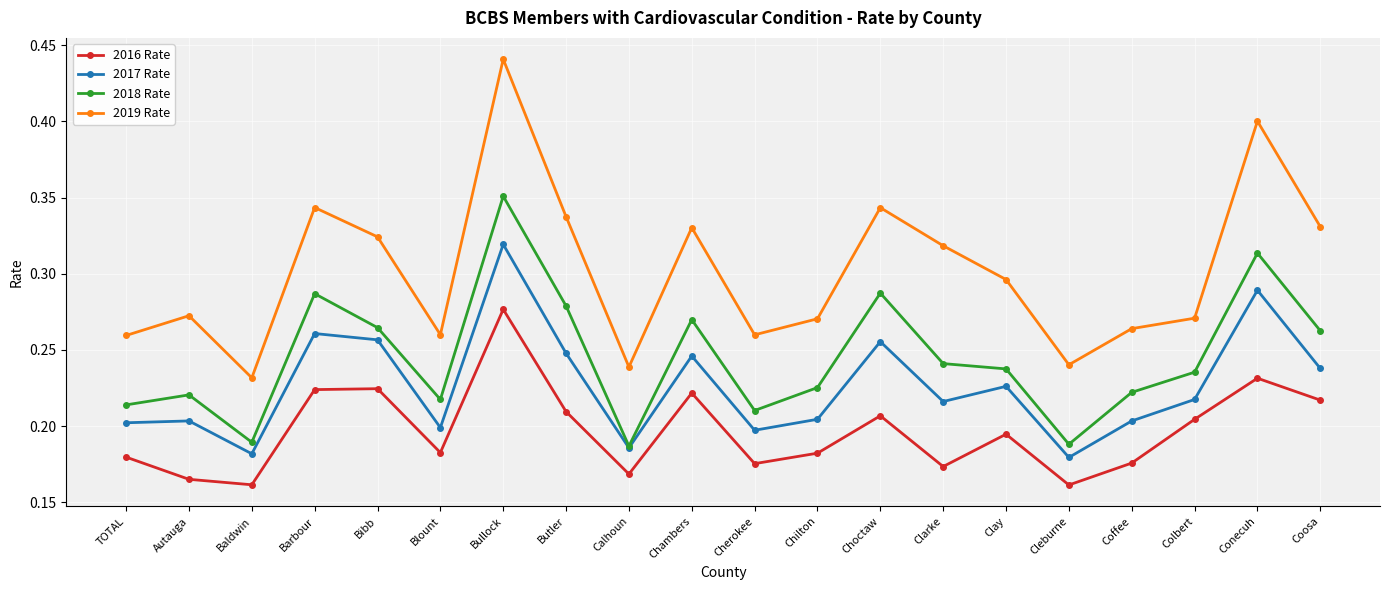

What position from the left is Chambers?

10